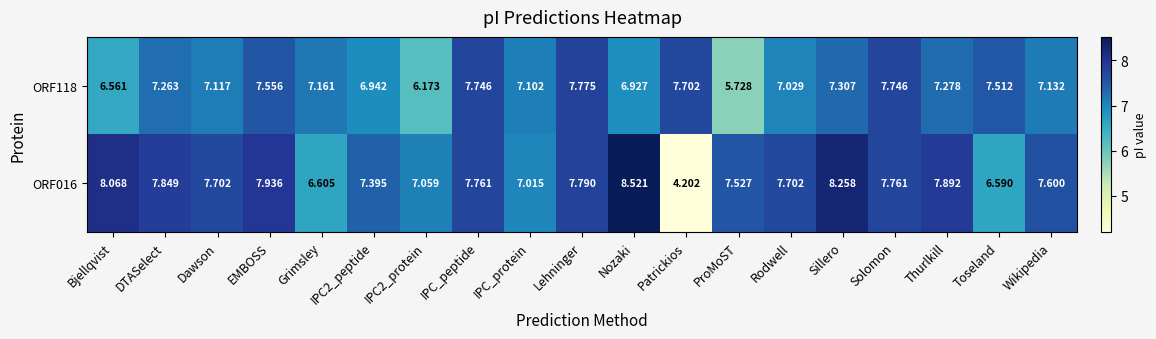

At which label is ORF016 closest to 6?

Toseland